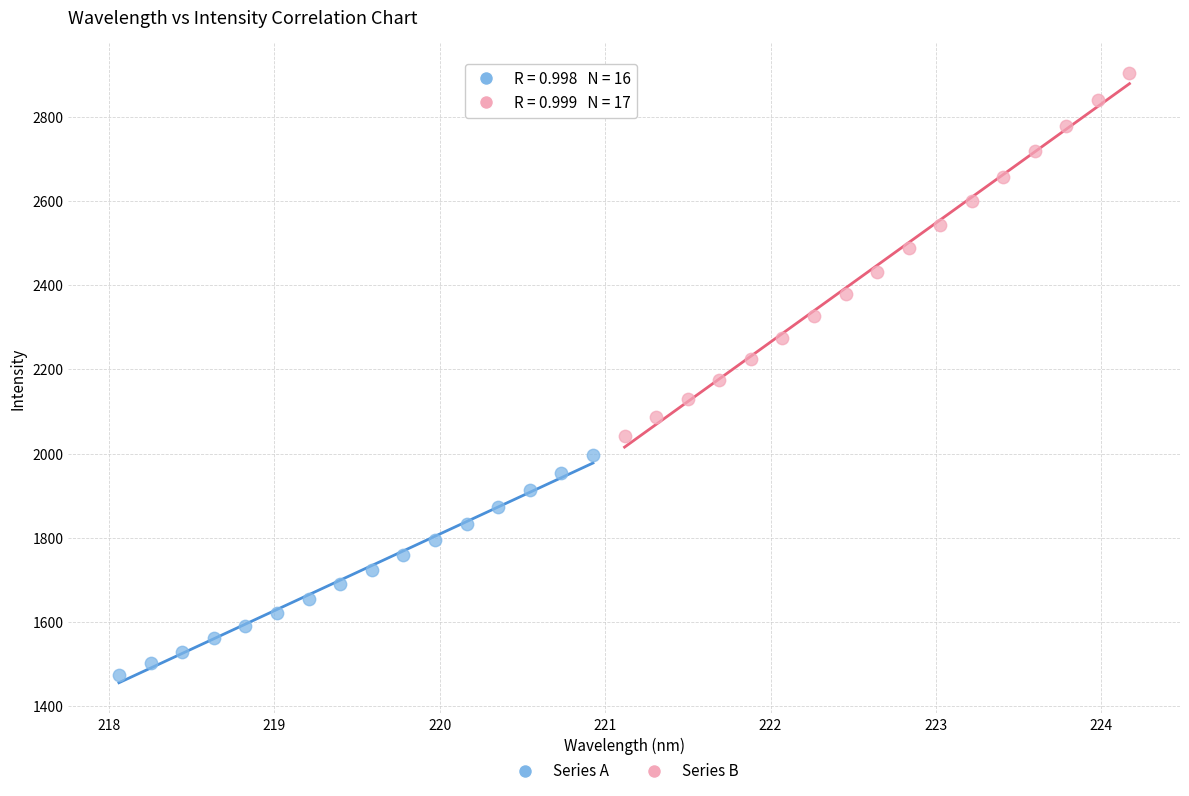

Which series reaches the maximum Y coordinate?

Series B